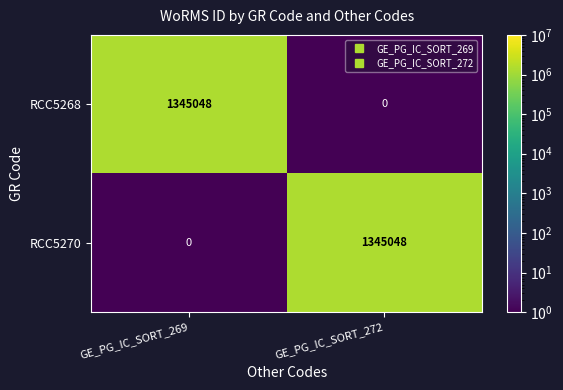

What is the total value across all series at GE_PG_IC_SORT_269?

1345048